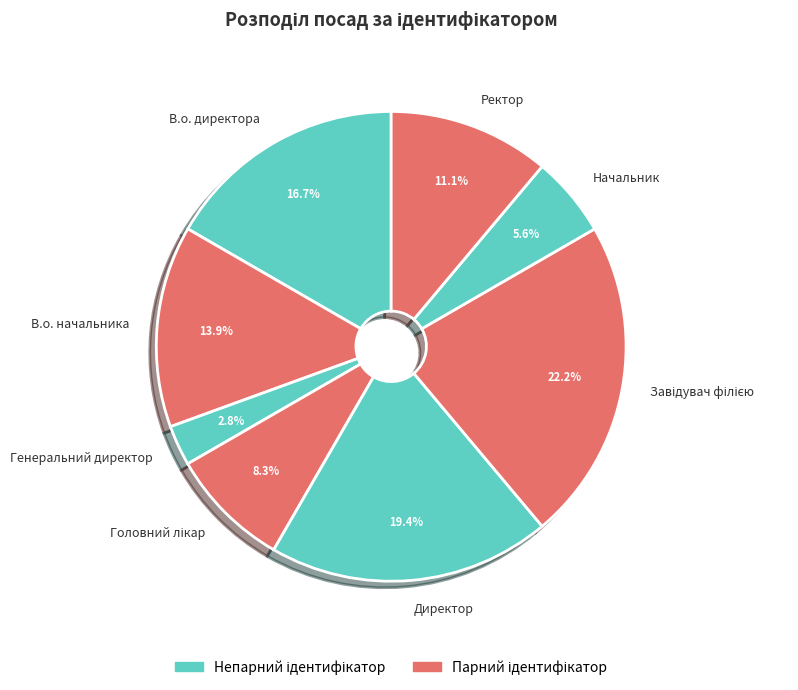

Does В.о. начальника account for over 50% of the chart?

No